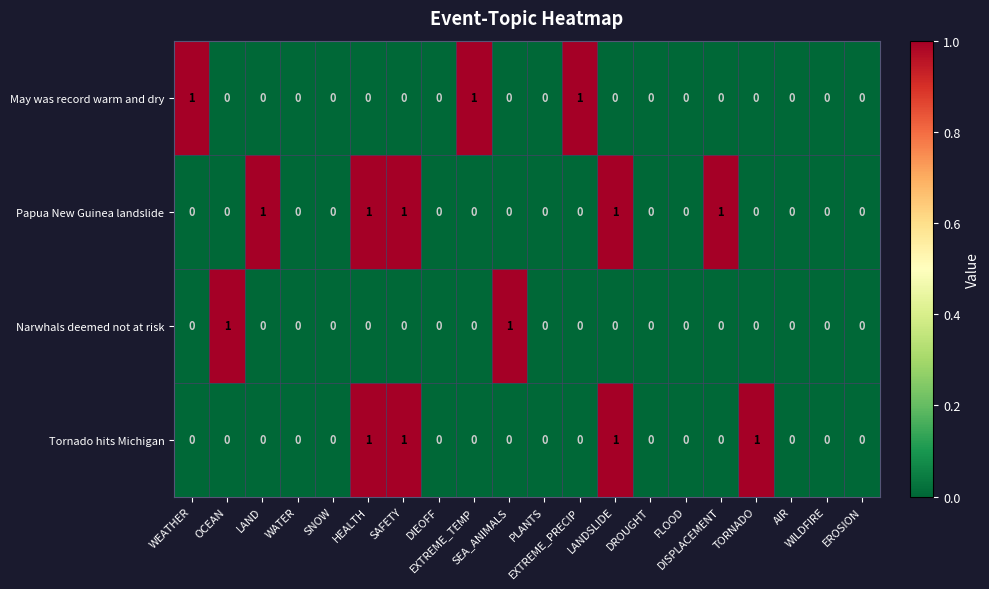

Which series has the largest total across all categories?

Papua New Guinea landslide